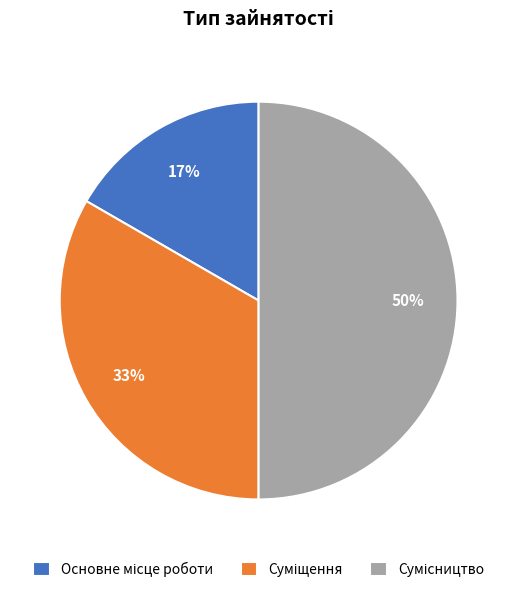

To the nearest percent, what is the difference between the largest and smallest slice percentages?

33%